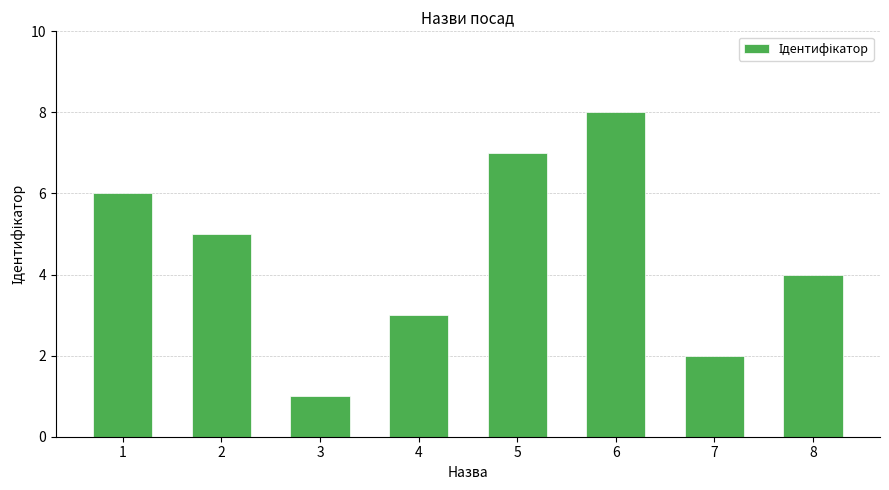

How many data points does each series have?

8